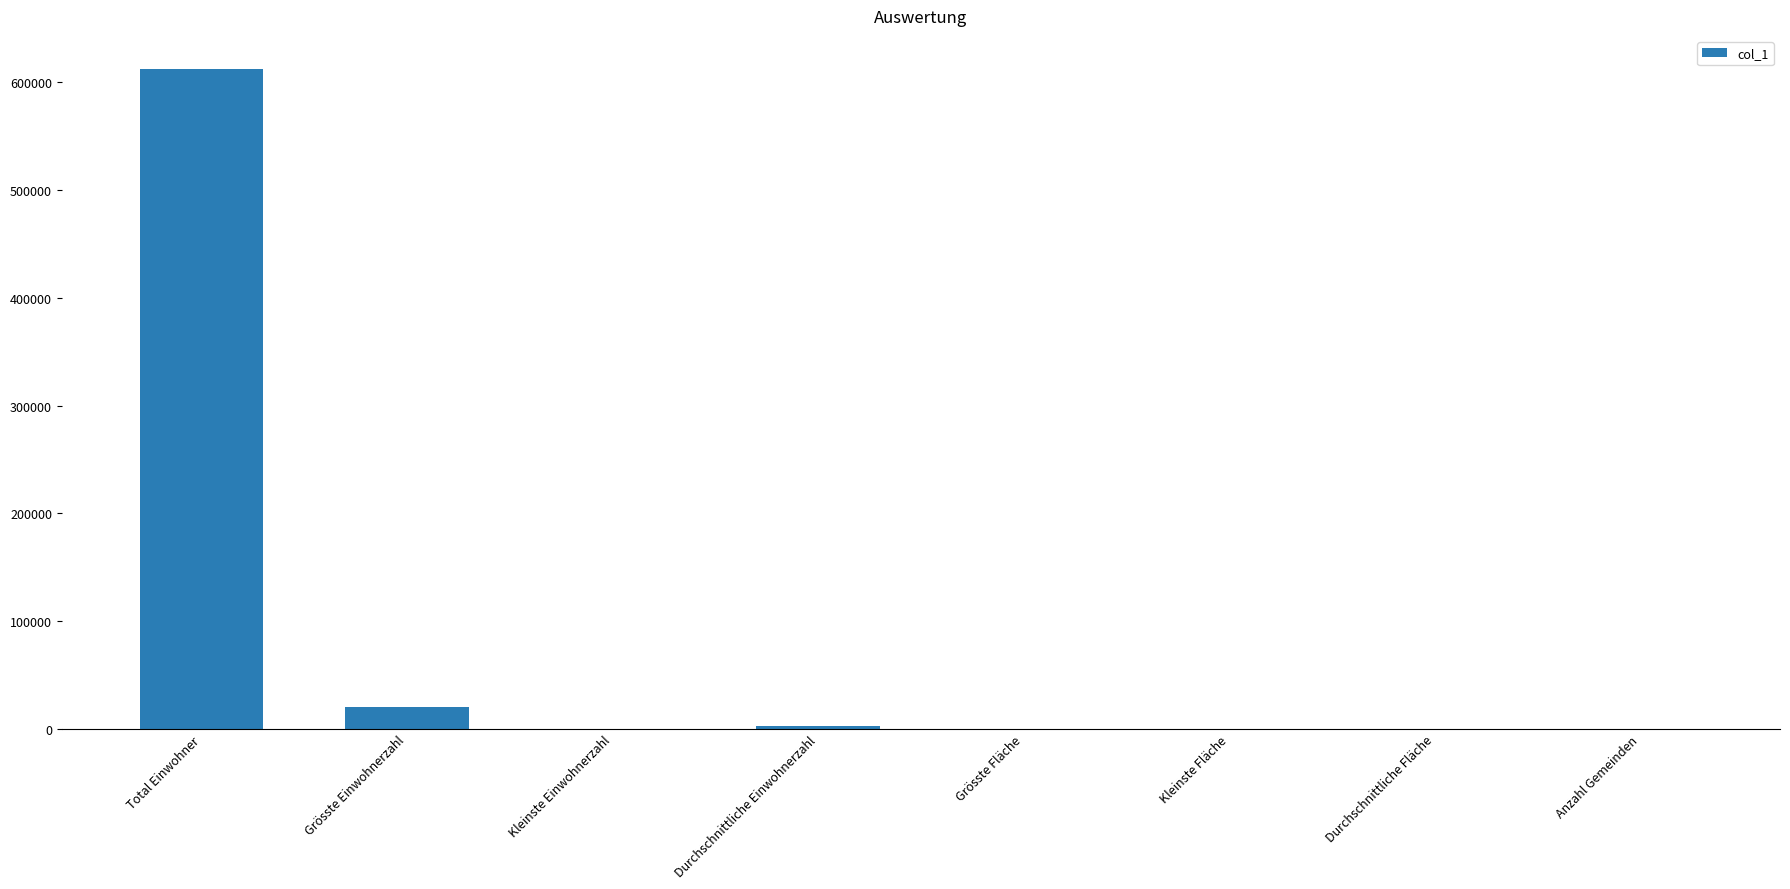

Between Grösste Einwohnerzahl and Kleinste Einwohnerzahl, which is larger?

Grösste Einwohnerzahl